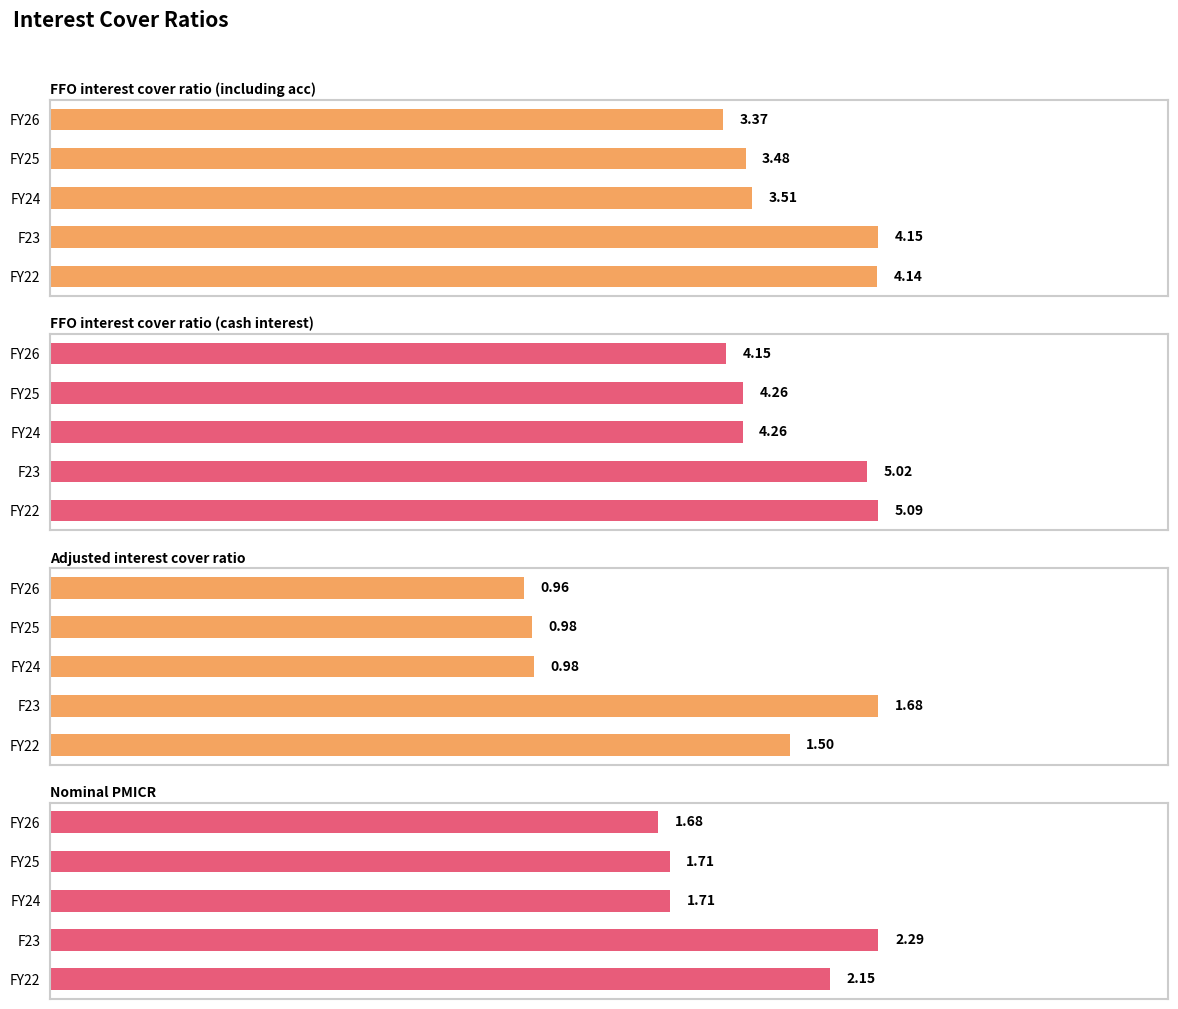

Reading right to left, what are all the values shown in this chart?

FFO interest cover ratio (including acc): 3.4	3.5	3.5	4.1	4.1
FFO interest cover ratio (cash interest): 4.2	4.3	4.3	5.0	5.1
Adjusted interest cover ratio: 1.0	1.0	1.0	1.7	1.5
Nominal PMICR: 1.7	1.7	1.7	2.3	2.2